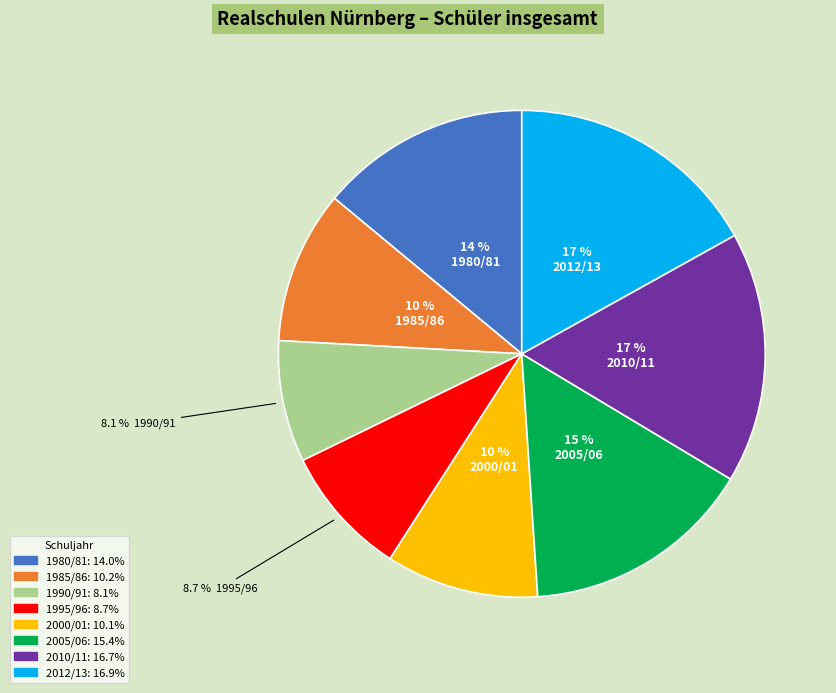

The 2005/06 slice represents 10% of the pie. True or false?

False